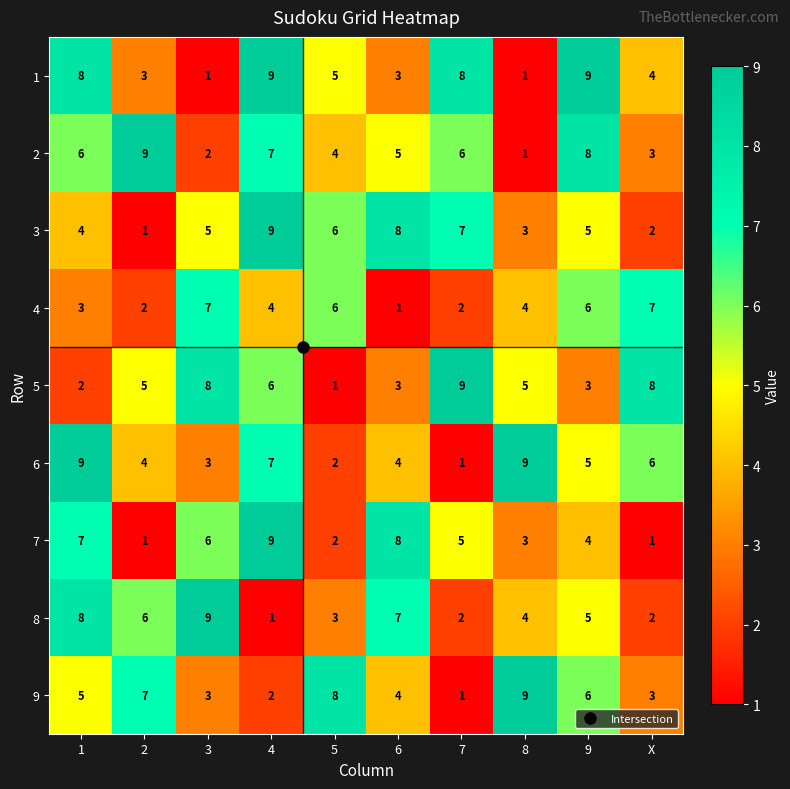

What is the maximum value for 6?

9